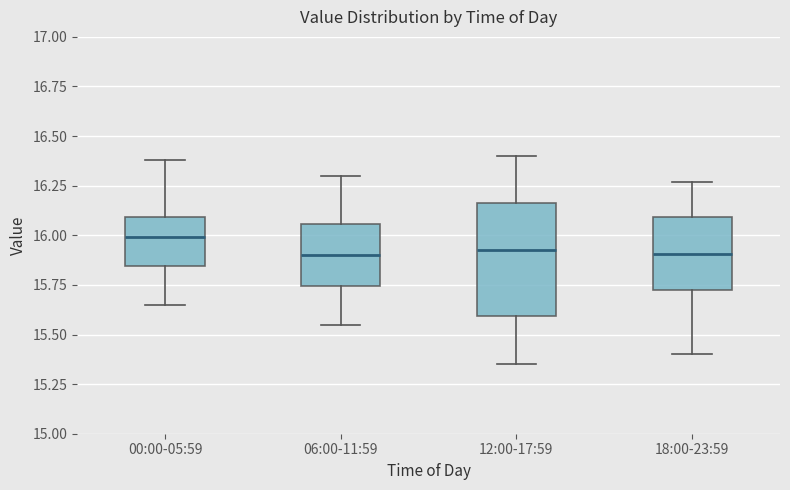

Comparing the boxes themselves (not the whiskers), which one is the tallest?

12:00-17:59